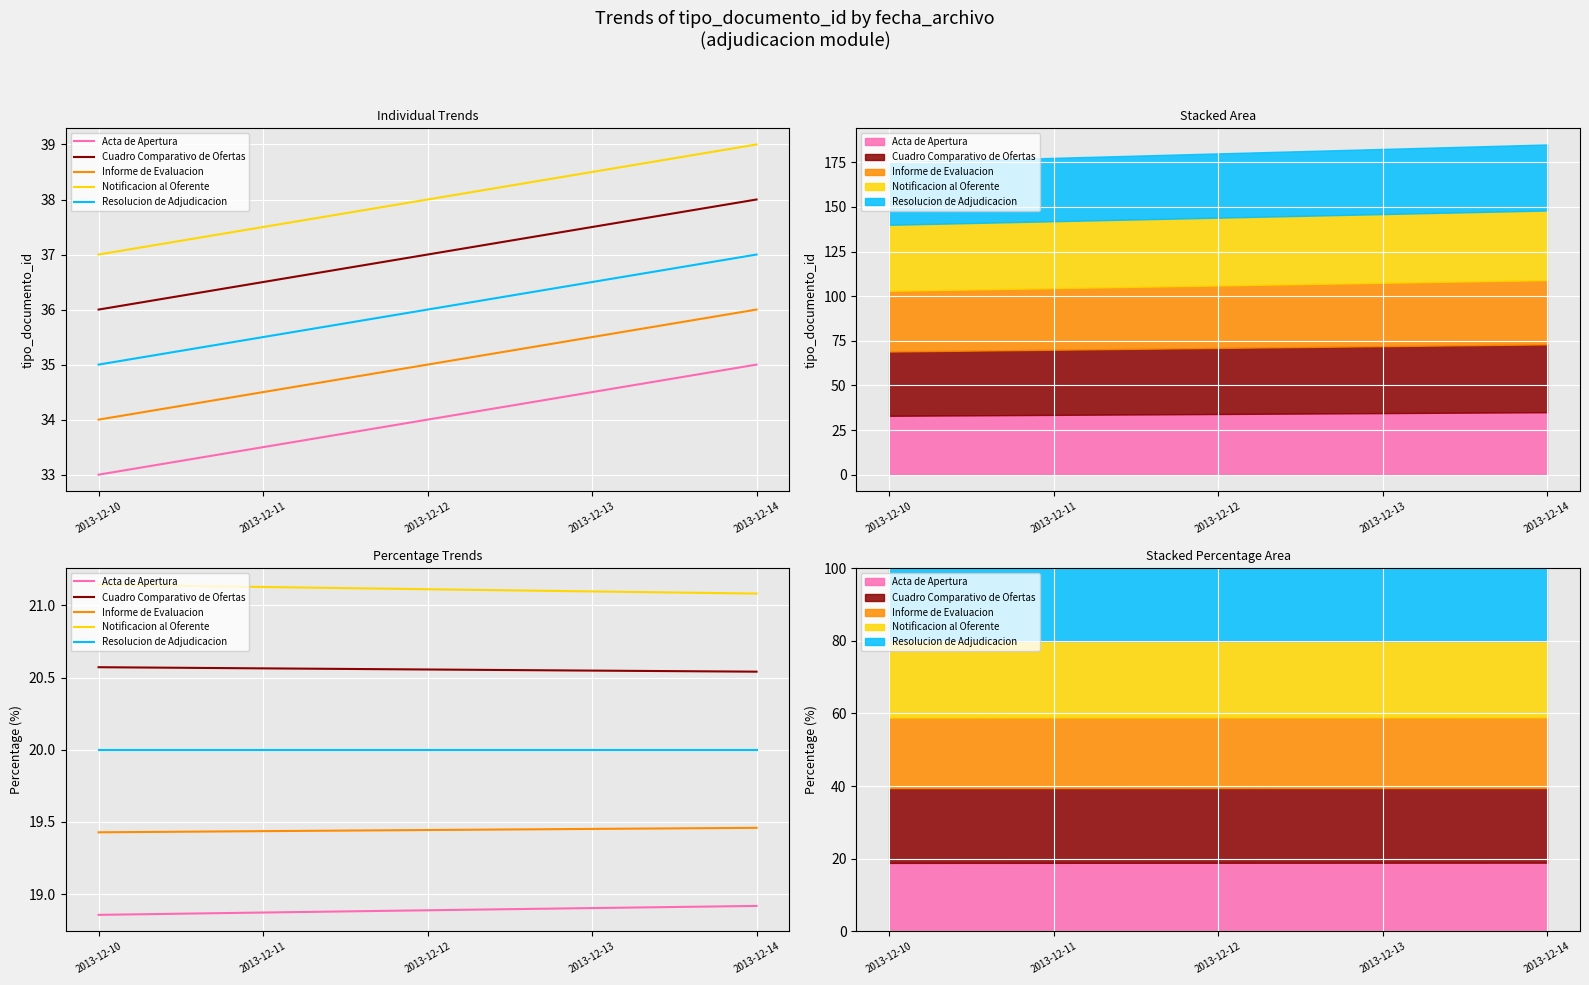

Rank the series by their maximum value, from highest to lowest.

Notificacion al Oferente, Cuadro Comparativo de Ofertas, Resolucion de Adjudicacion, Informe de Evaluacion, Acta de Apertura